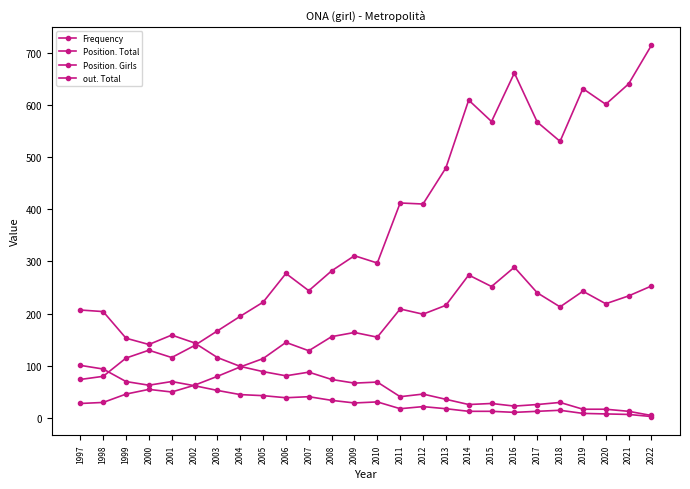

How many lines are shown in the chart?

4